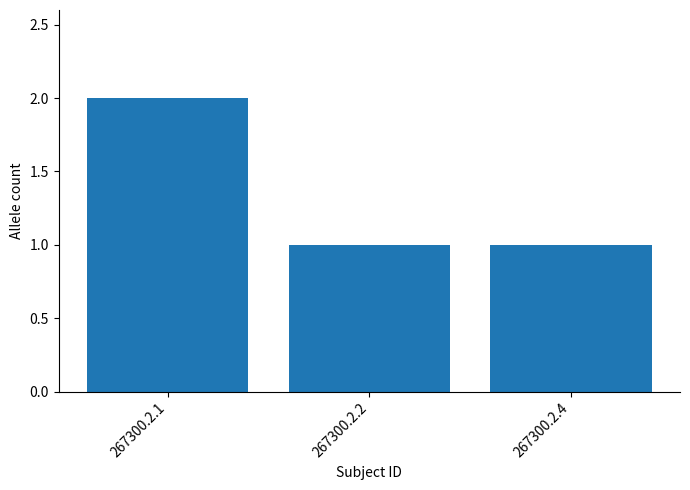

How many categories are shown in the chart?

3